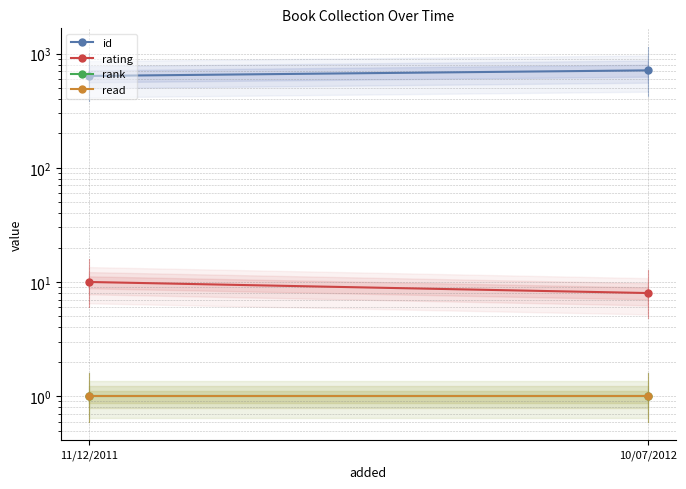

At which category does the chart reach its minimum across all series?

11/12/2011